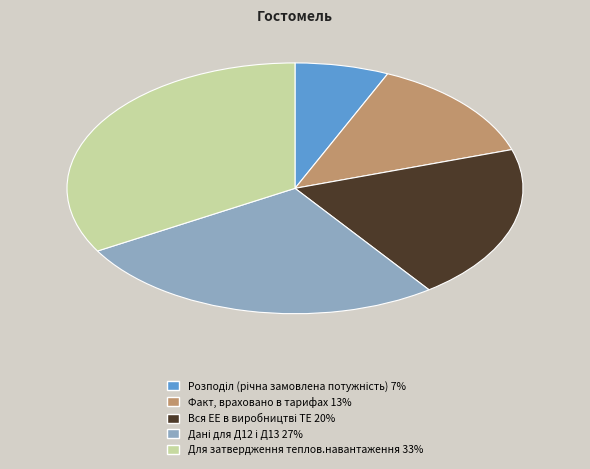

True or false: Факт, враховано в тарифах accounts for 13% of the total.

True